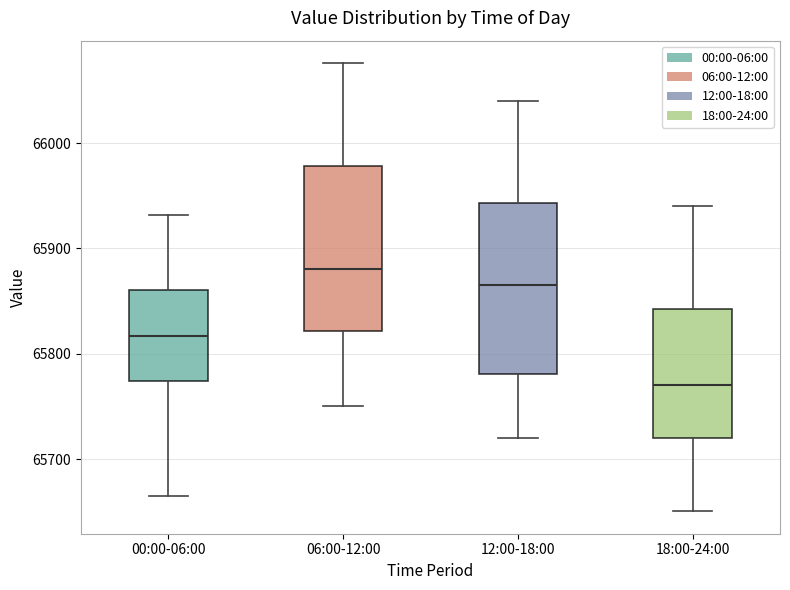

Which box's median line is the highest?

06:00-12:00